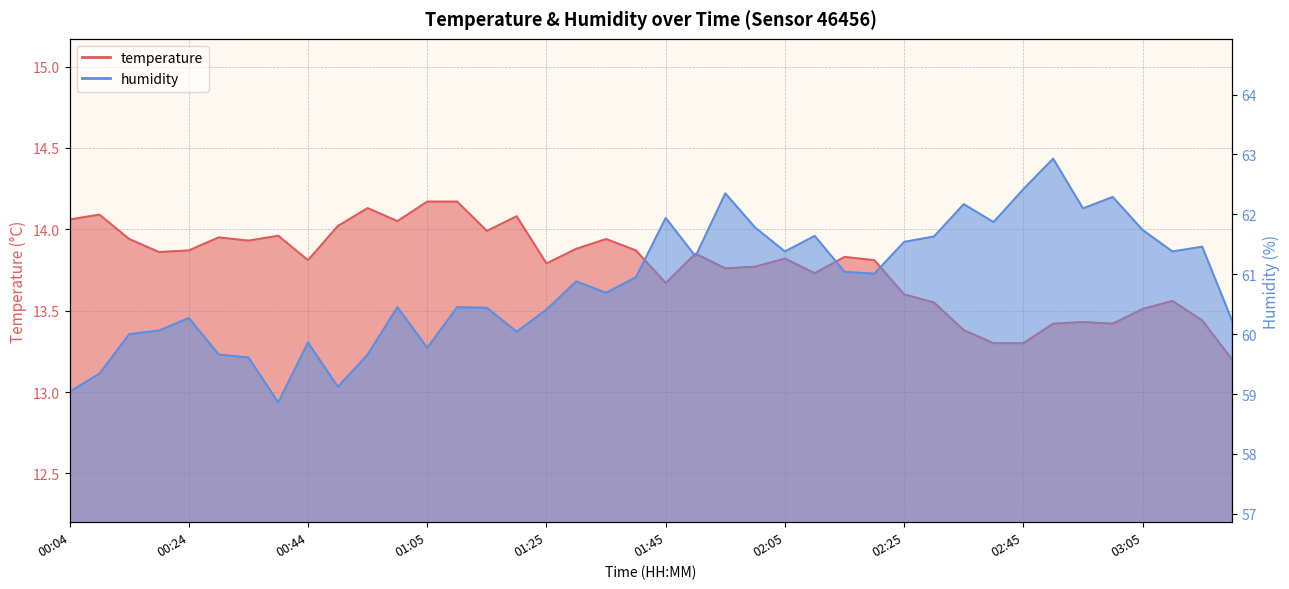

Reading right to left, extract all data points from this chart.

temperature: 13.2	13.4	13.6	13.5	13.4	13.4	13.4	13.3	13.3	13.4	13.6	13.6	13.8	13.8	13.7	13.8	13.8	13.8	13.8	13.7	13.9	13.9	13.9	13.8	14.1	14.0	14.2	14.2	14.1	14.1	14.0	13.8	14.0	13.9	13.9	13.9	13.9	13.9	14.1	14.1
humidity: 60.2	61.5	61.4	61.7	62.3	62.1	62.9	62.4	61.9	62.2	61.6	61.5	61.0	61.0	61.6	61.4	61.8	62.4	61.3	61.9	61.0	60.7	60.9	60.4	60.0	60.4	60.5	59.8	60.5	59.7	59.1	59.9	58.9	59.6	59.7	60.3	60.1	60.0	59.3	59.0